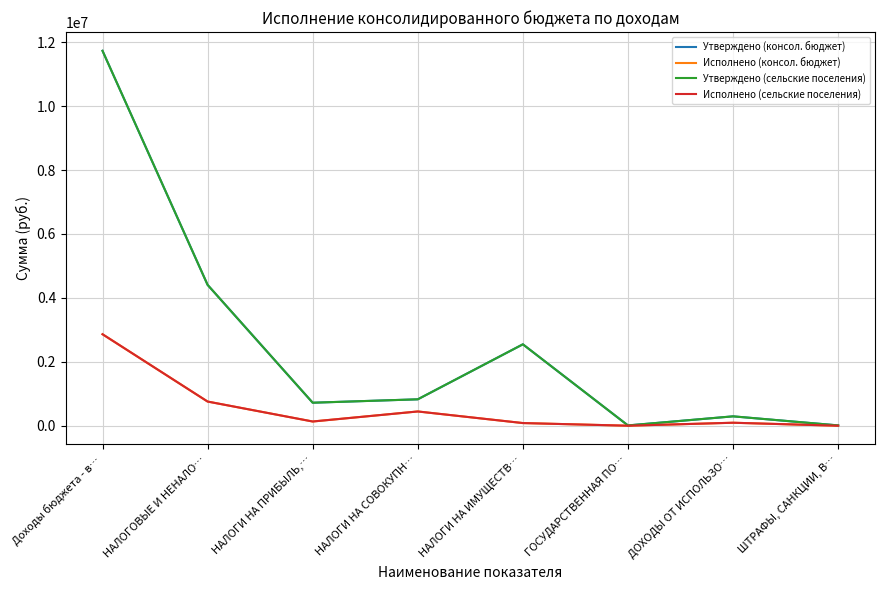

How many interior local valleys does the Утверждено (сельские поселения) series have?

2